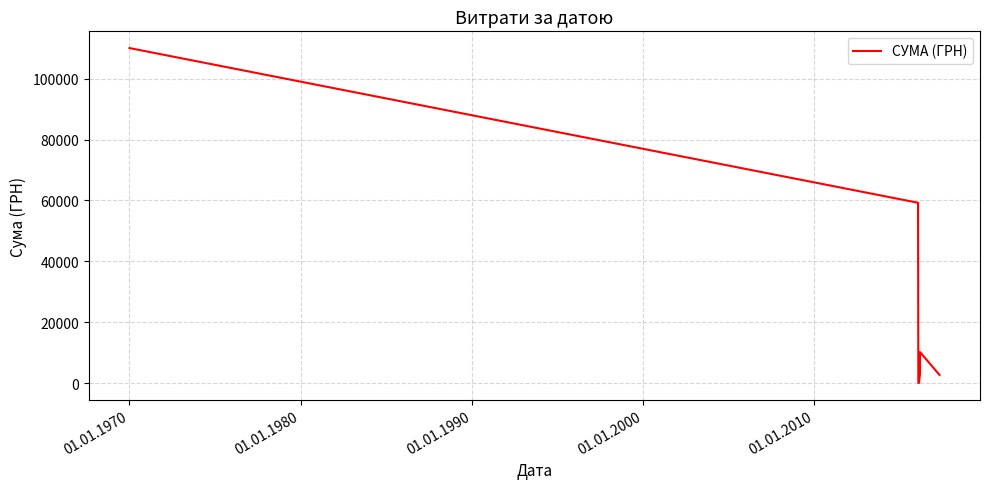

How many interior local valleys (lower than both neighbors) does the data have?

1